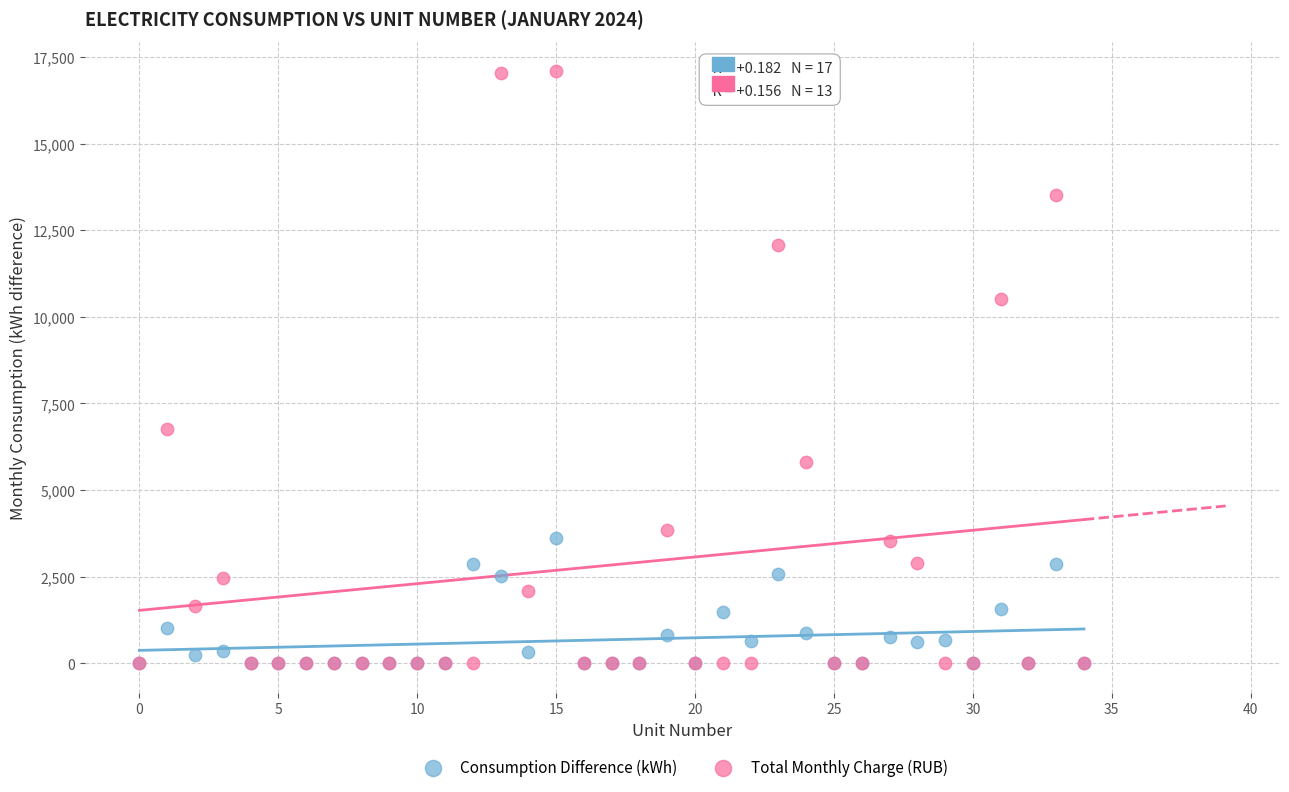

In the Total Monthly Charge (RUB) series, what Y value is closest to 8546?

6777.1